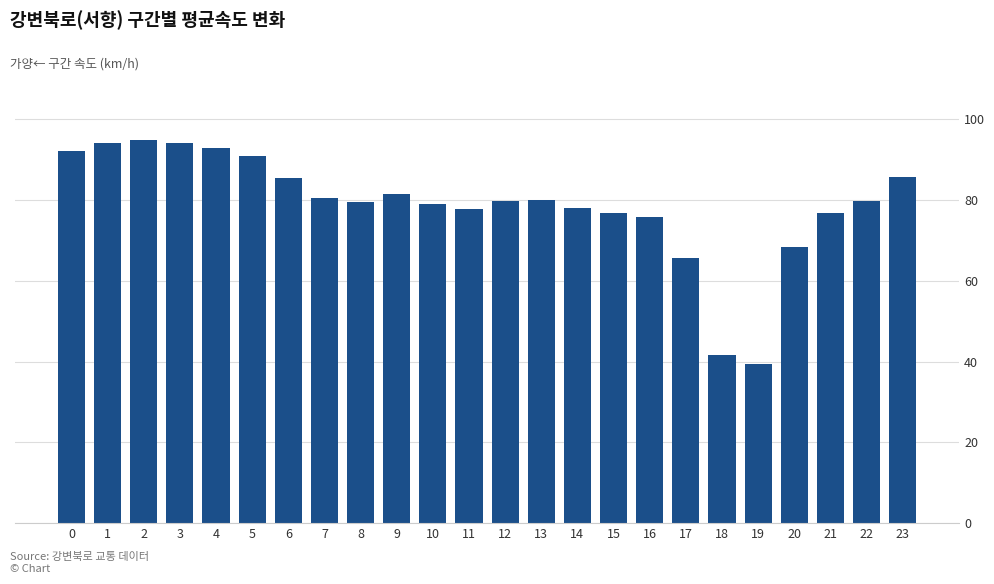

How many series are shown in this chart?

1